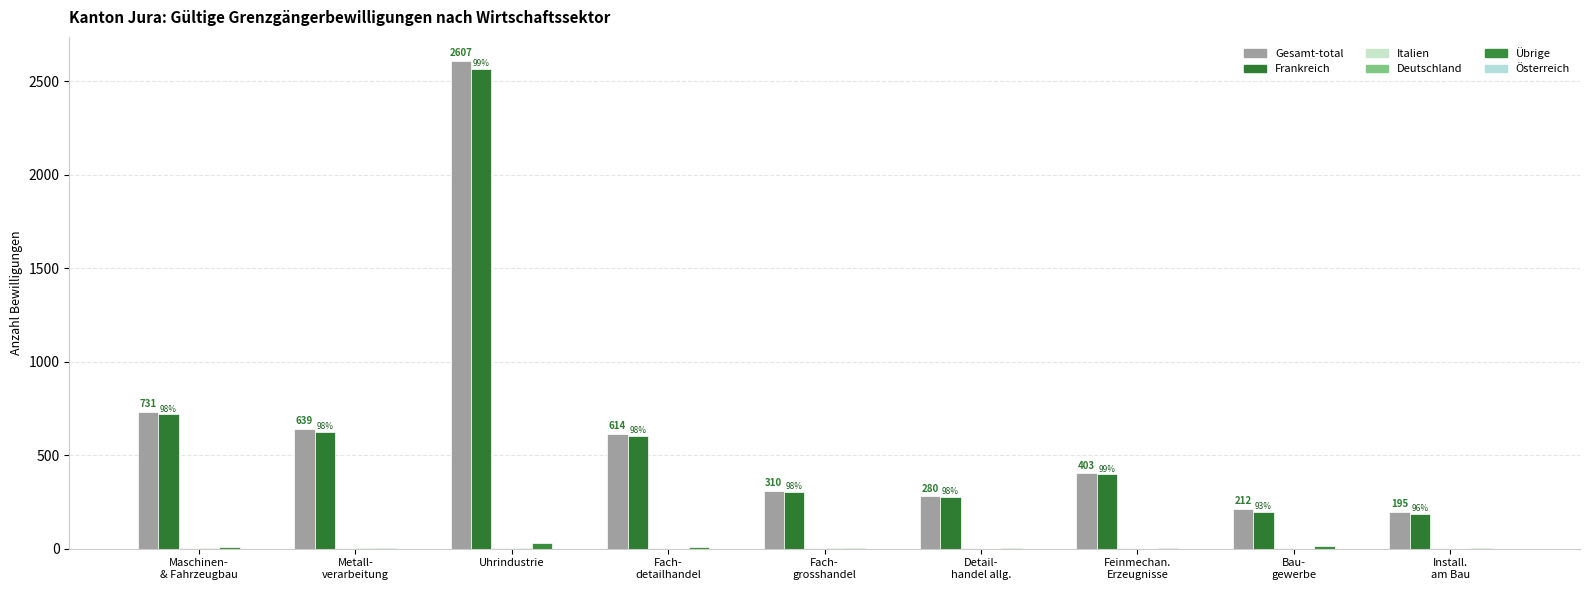

What position from the left is Uhrindustrie?

3